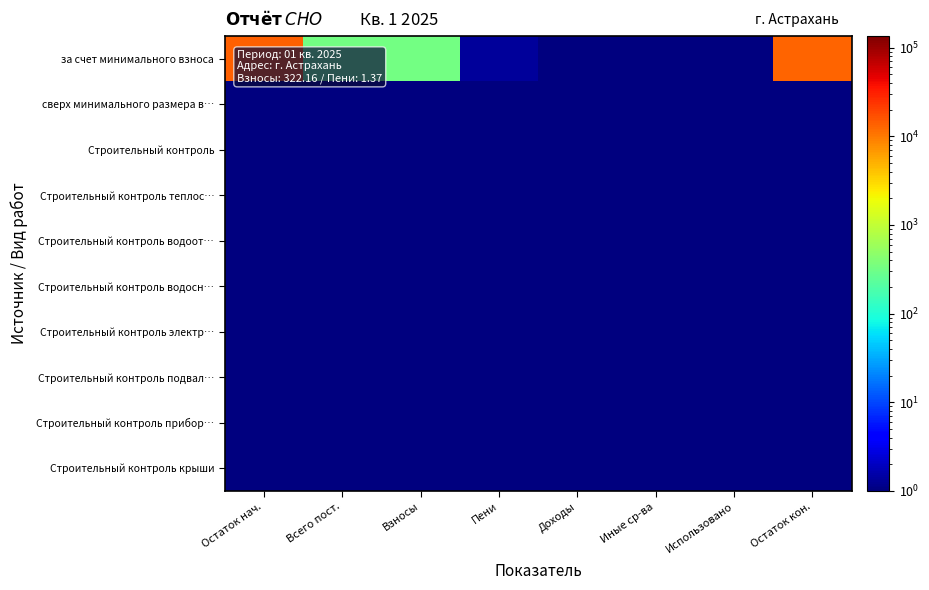

What is the spread (max minus min) of values at Всего пост.?

323.4